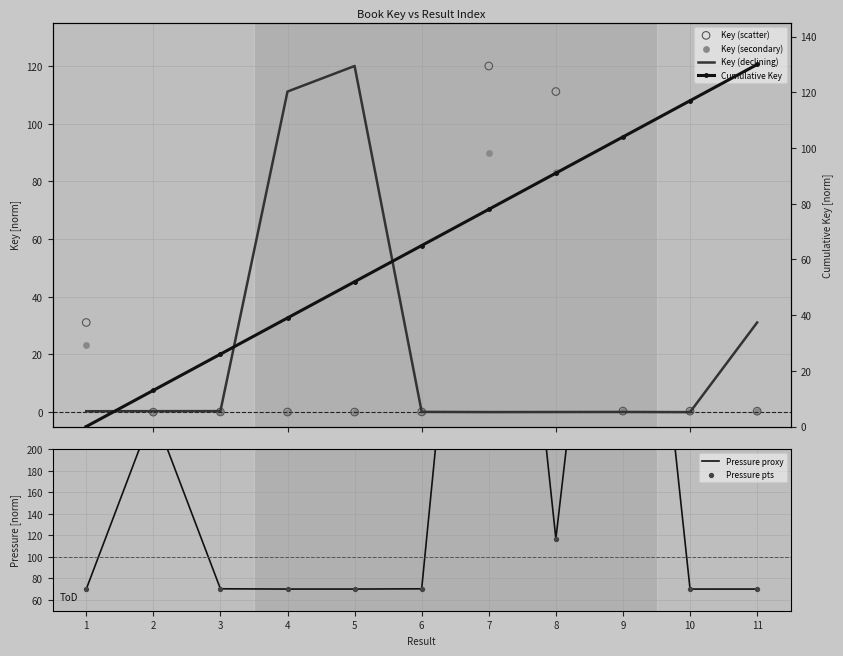

At how many categories does at least one series exceed 381?

2